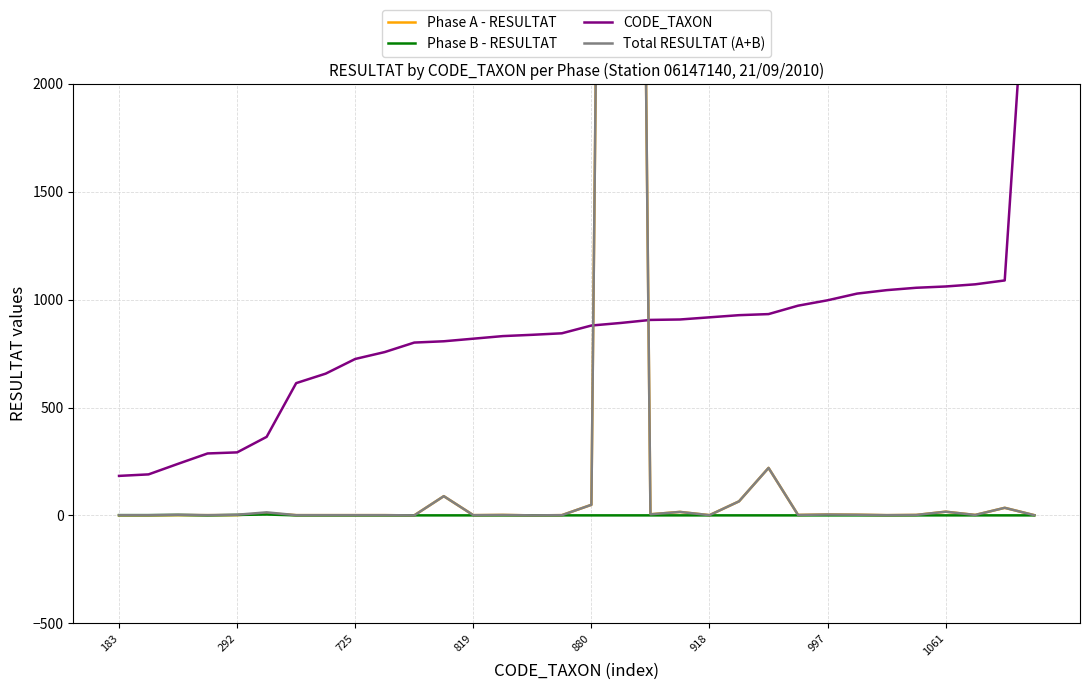

Which series has the largest range (max minus min)?

Phase A - RESULTAT